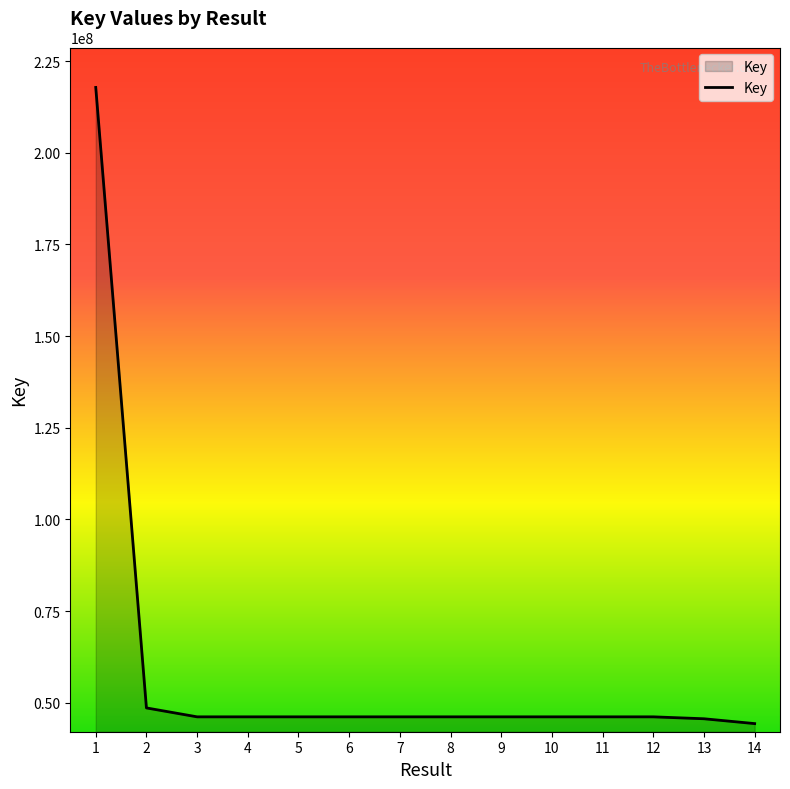

What is the minimum value shown in the chart?

44301397